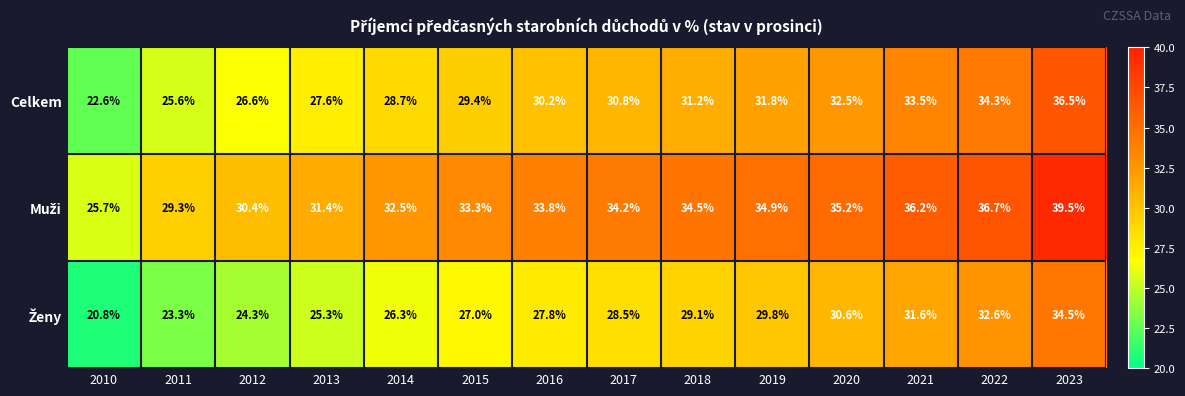

True or false: Celkem has a value of 54.6 at 2019.

False